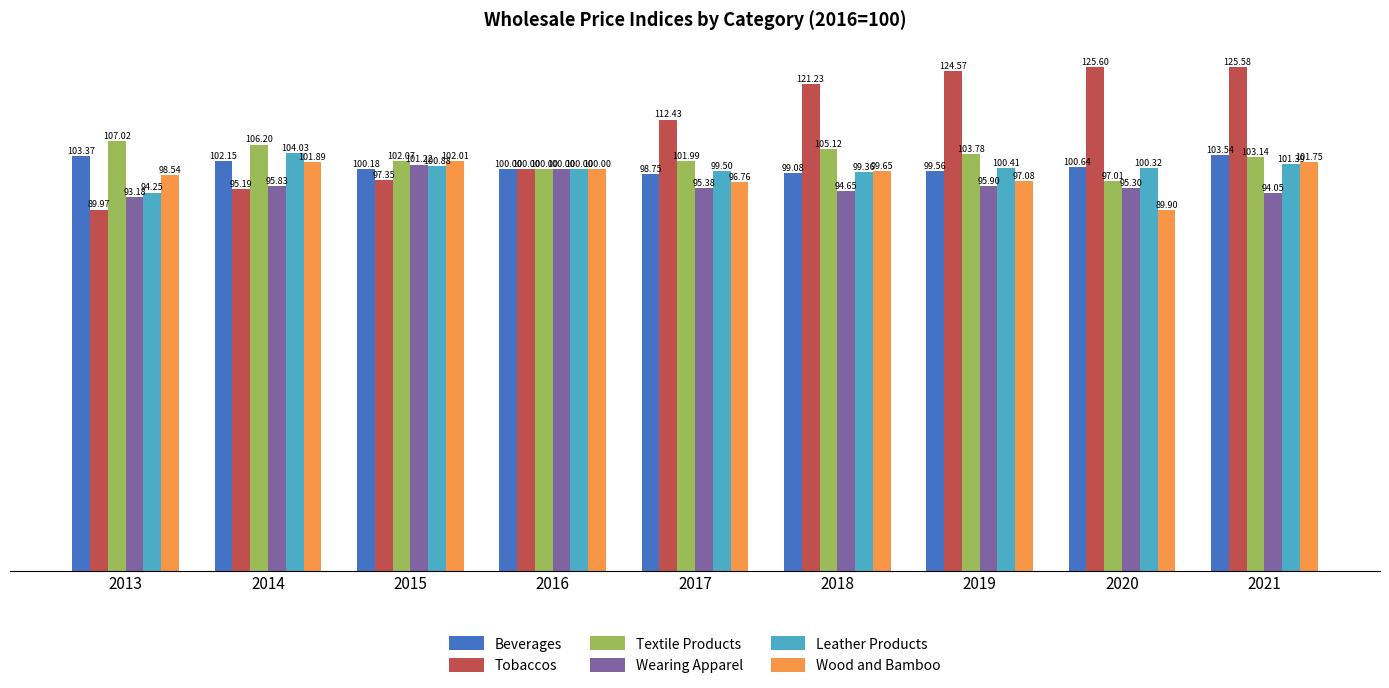

What is the value of the Textile Products bar at the 8th from the left?

97.0